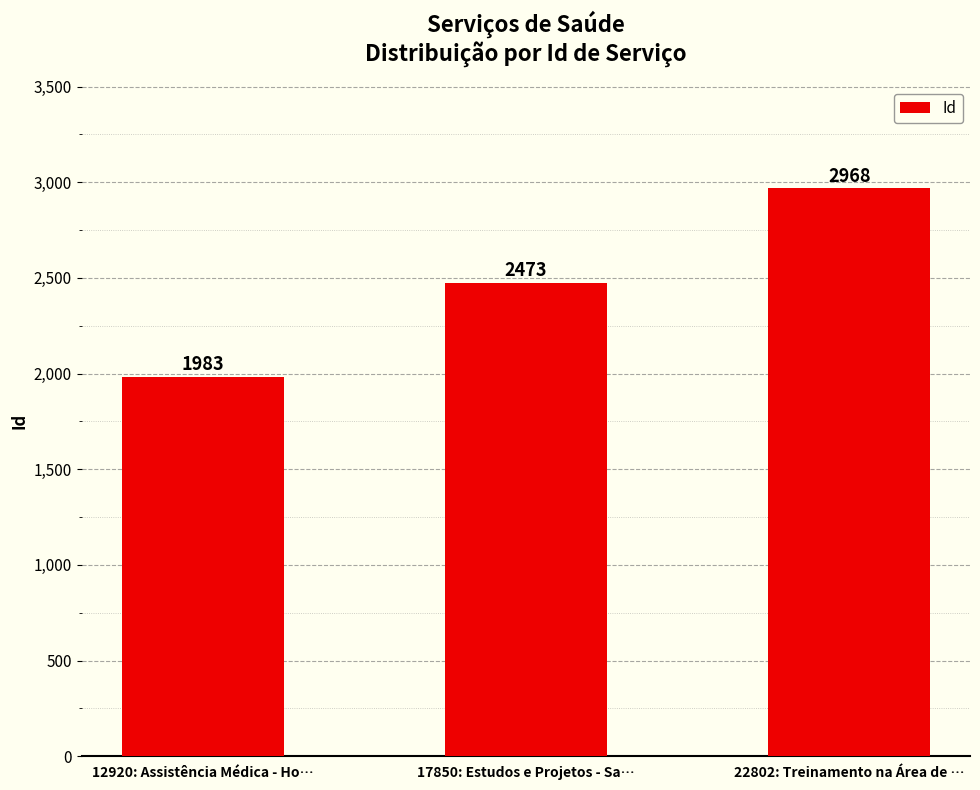

What is the maximum value shown in the chart?

2968